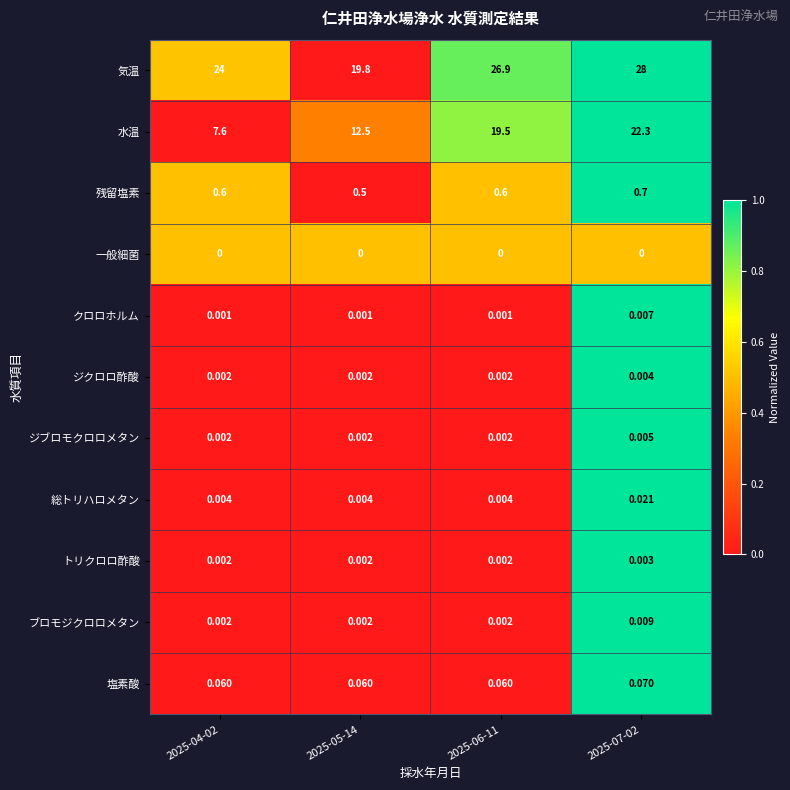

Which series has the largest range (max minus min)?

水温